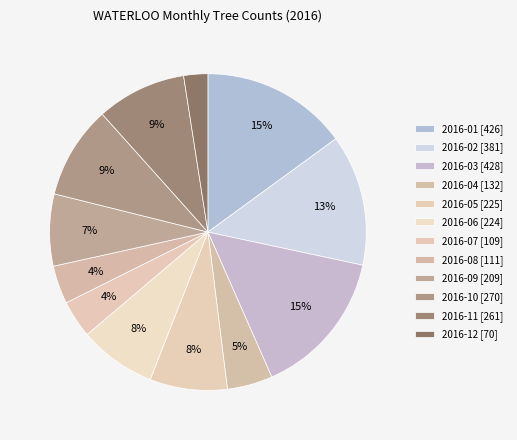

Rank the categories by value from highest to lowest.

2016-03, 2016-01, 2016-02, 2016-10, 2016-11, 2016-05, 2016-06, 2016-09, 2016-04, 2016-08, 2016-07, 2016-12